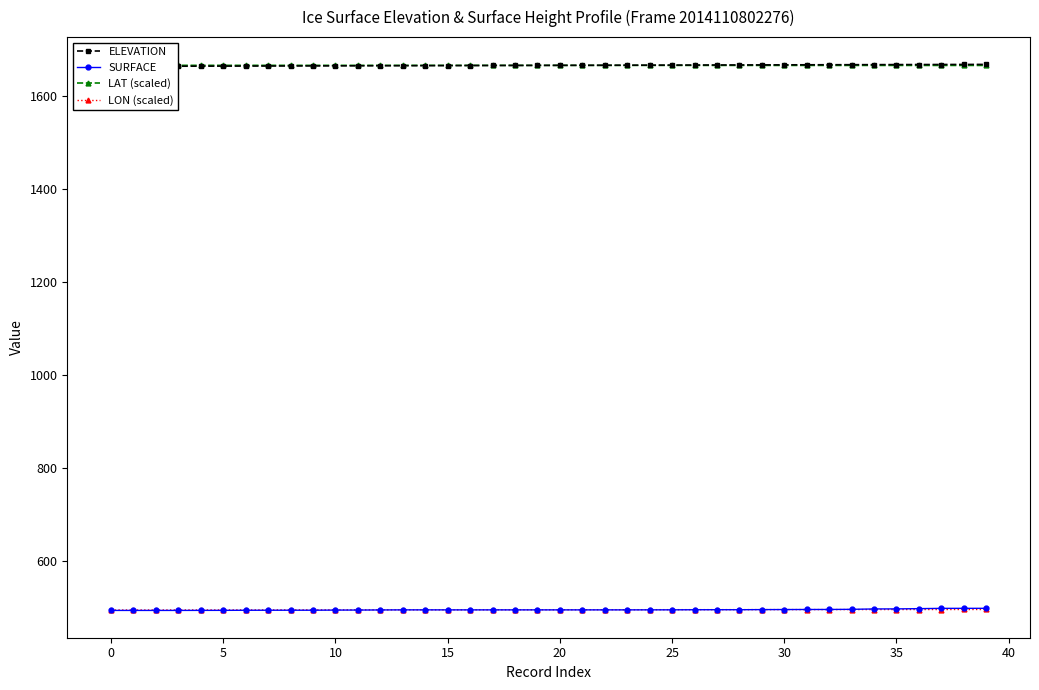

At which category is the sum across all series the highest?

39